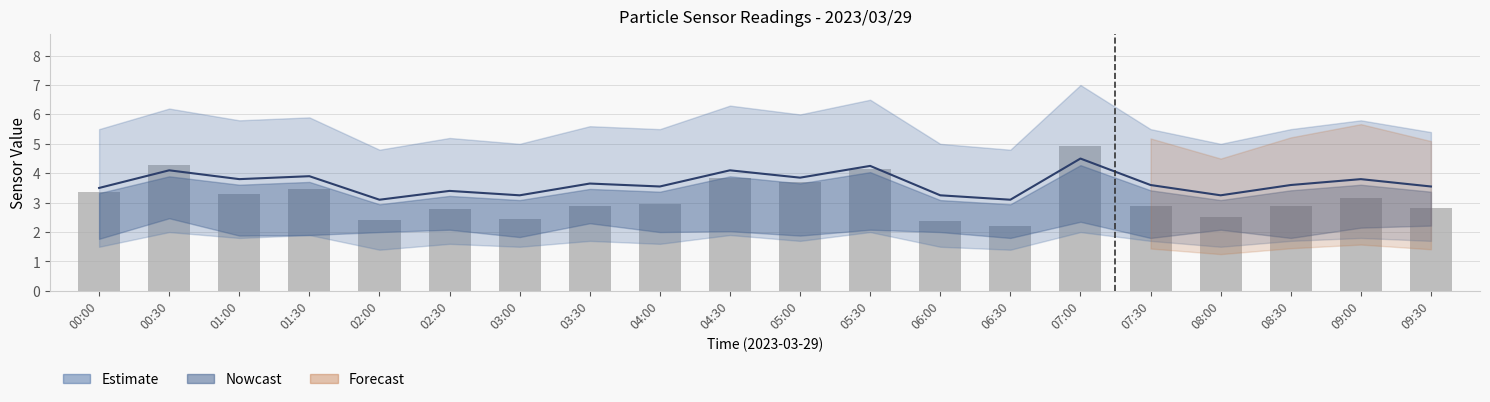

At which category is the sum across all series the highest?

07:00